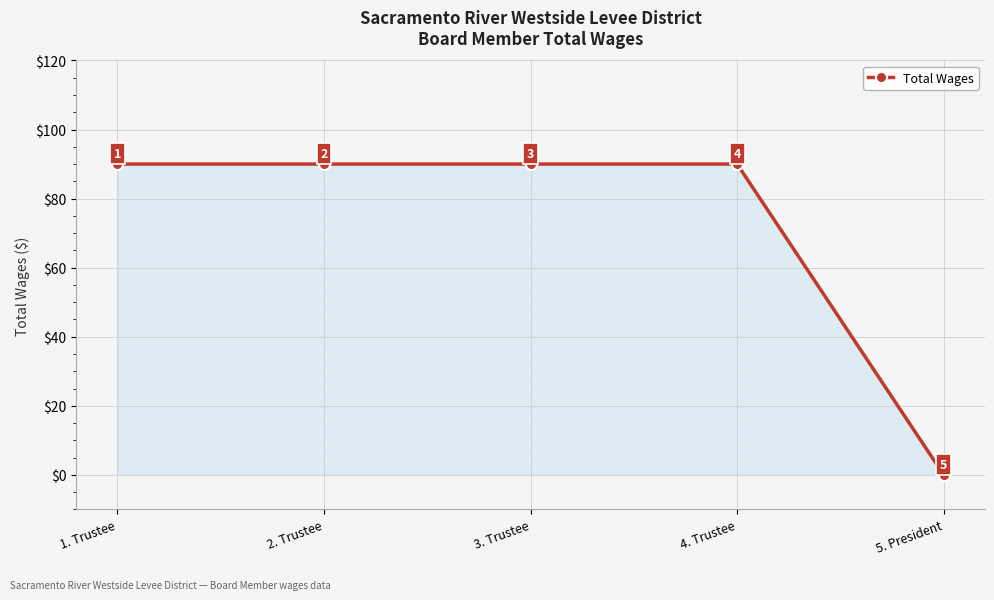

Reading right to left, extract all data points from this chart.

5. President=0	4. Trustee=90	3. Trustee=90	2. Trustee=90	1. Trustee=90